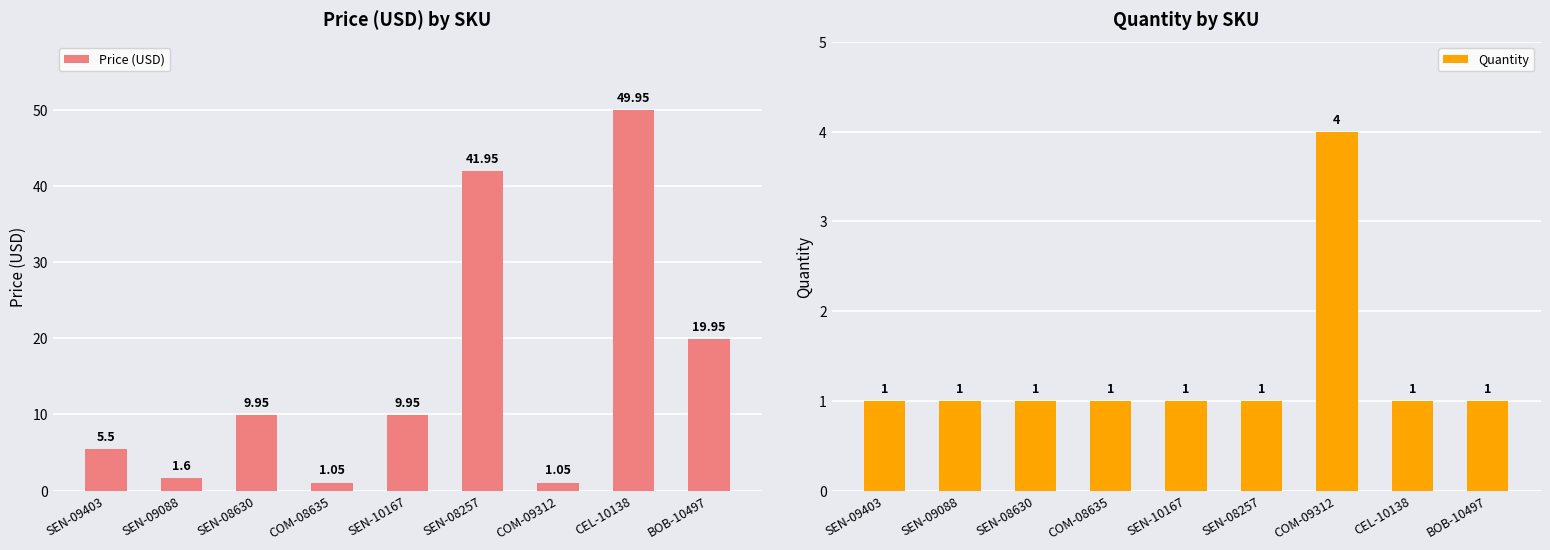

How many groups of bars are there?

9